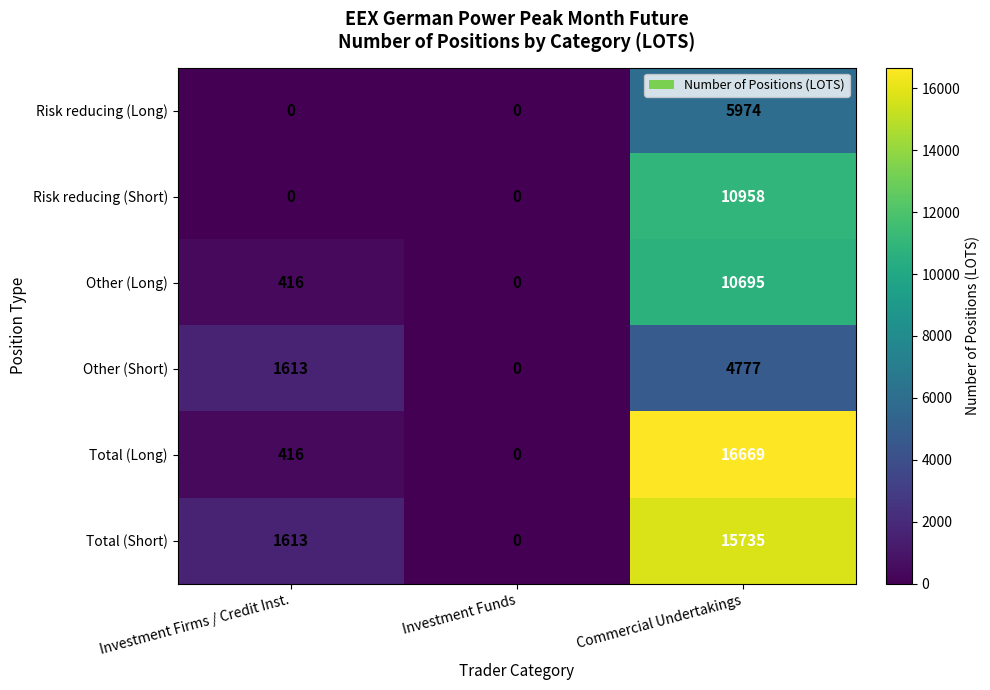

True or false: Total (Long) has a value of 416 at Investment Firms / Credit Inst..

True